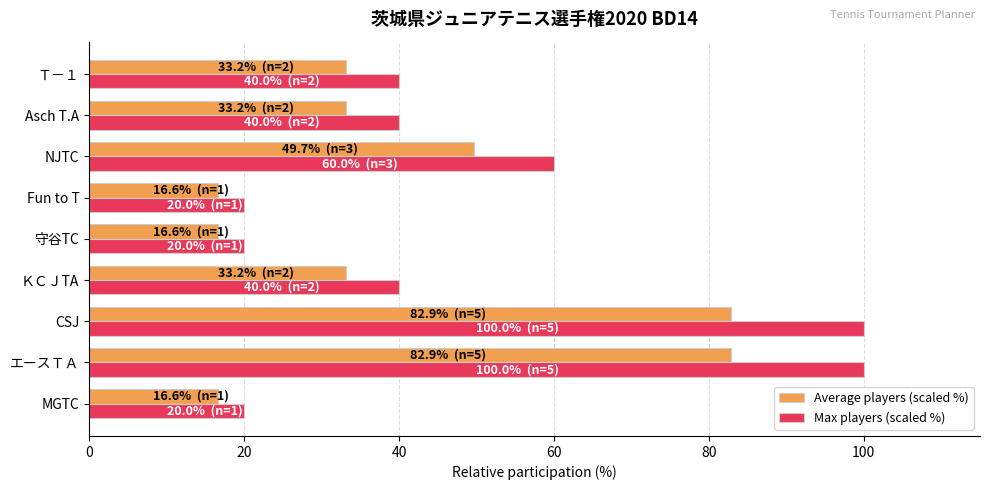

What value does the Max players (scaled %) series have at Asch T.A?

40.0